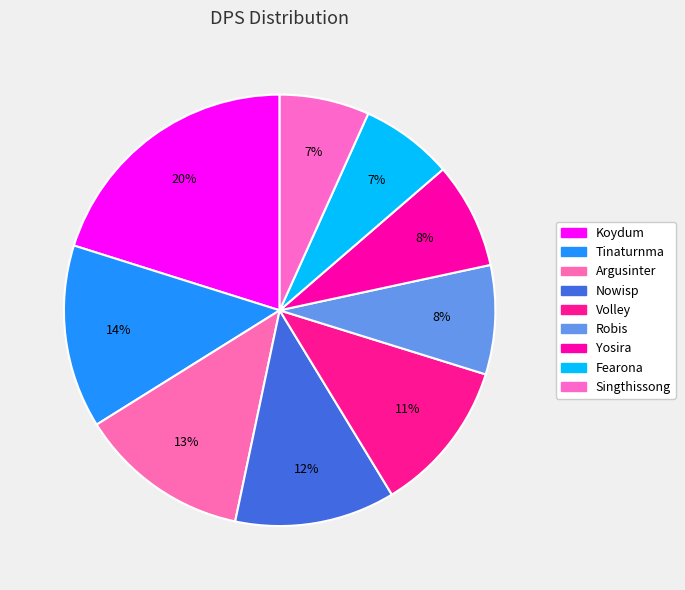

To the nearest percent, what is the combined percentage of Robis and Argusinter?

21%